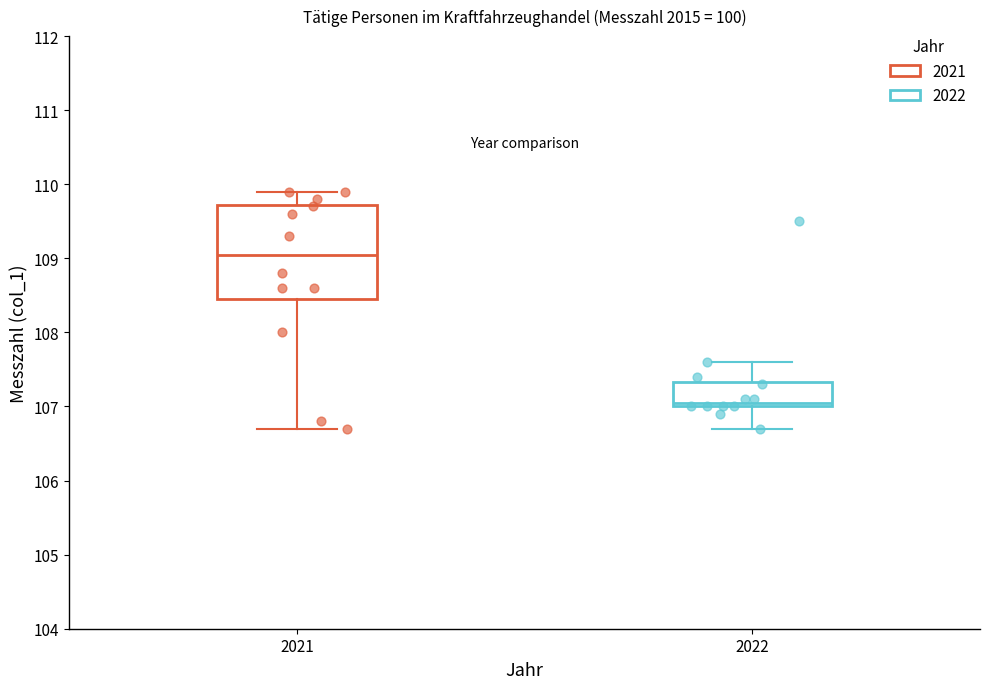

Which box is the tallest, from its lower edge to its upper edge?

2021